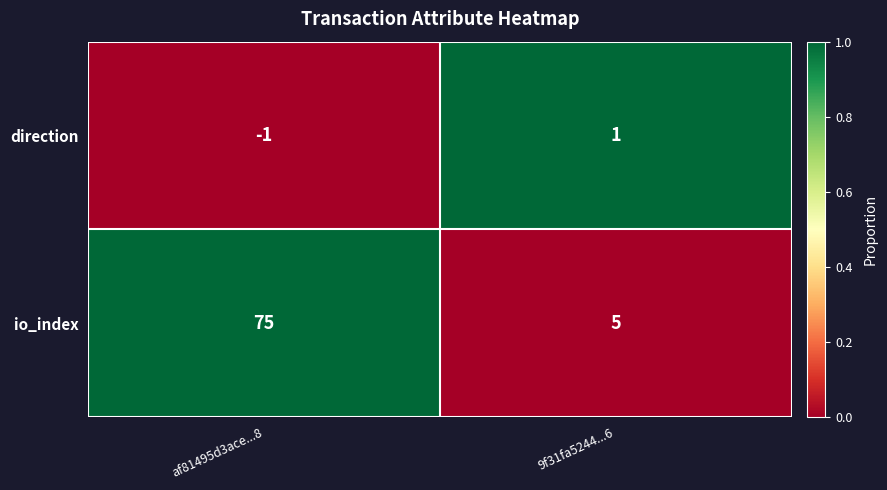

List the series in order of their overall mean, highest first.

io_index, direction